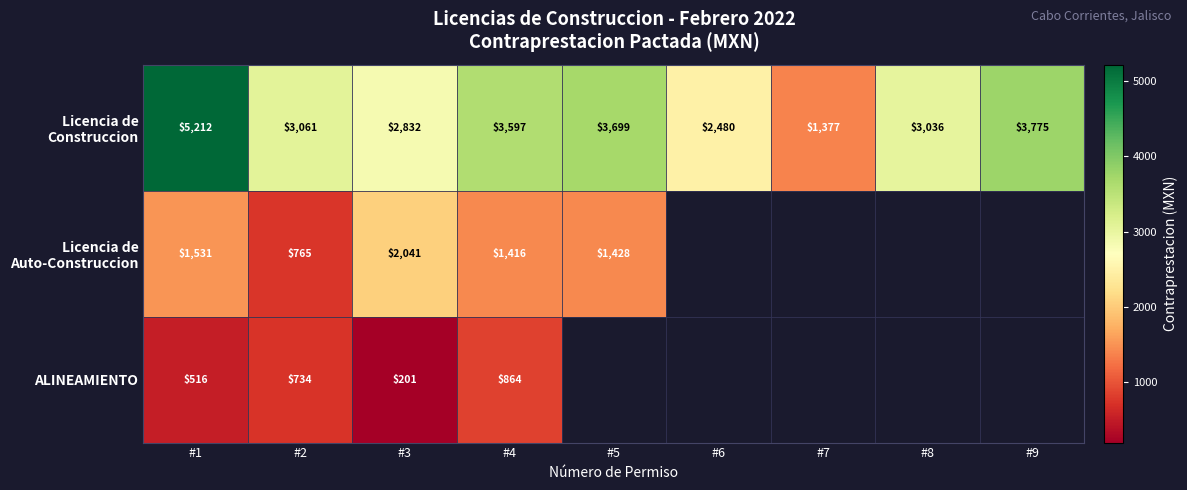

Between #3 and #7, which is larger?

#3